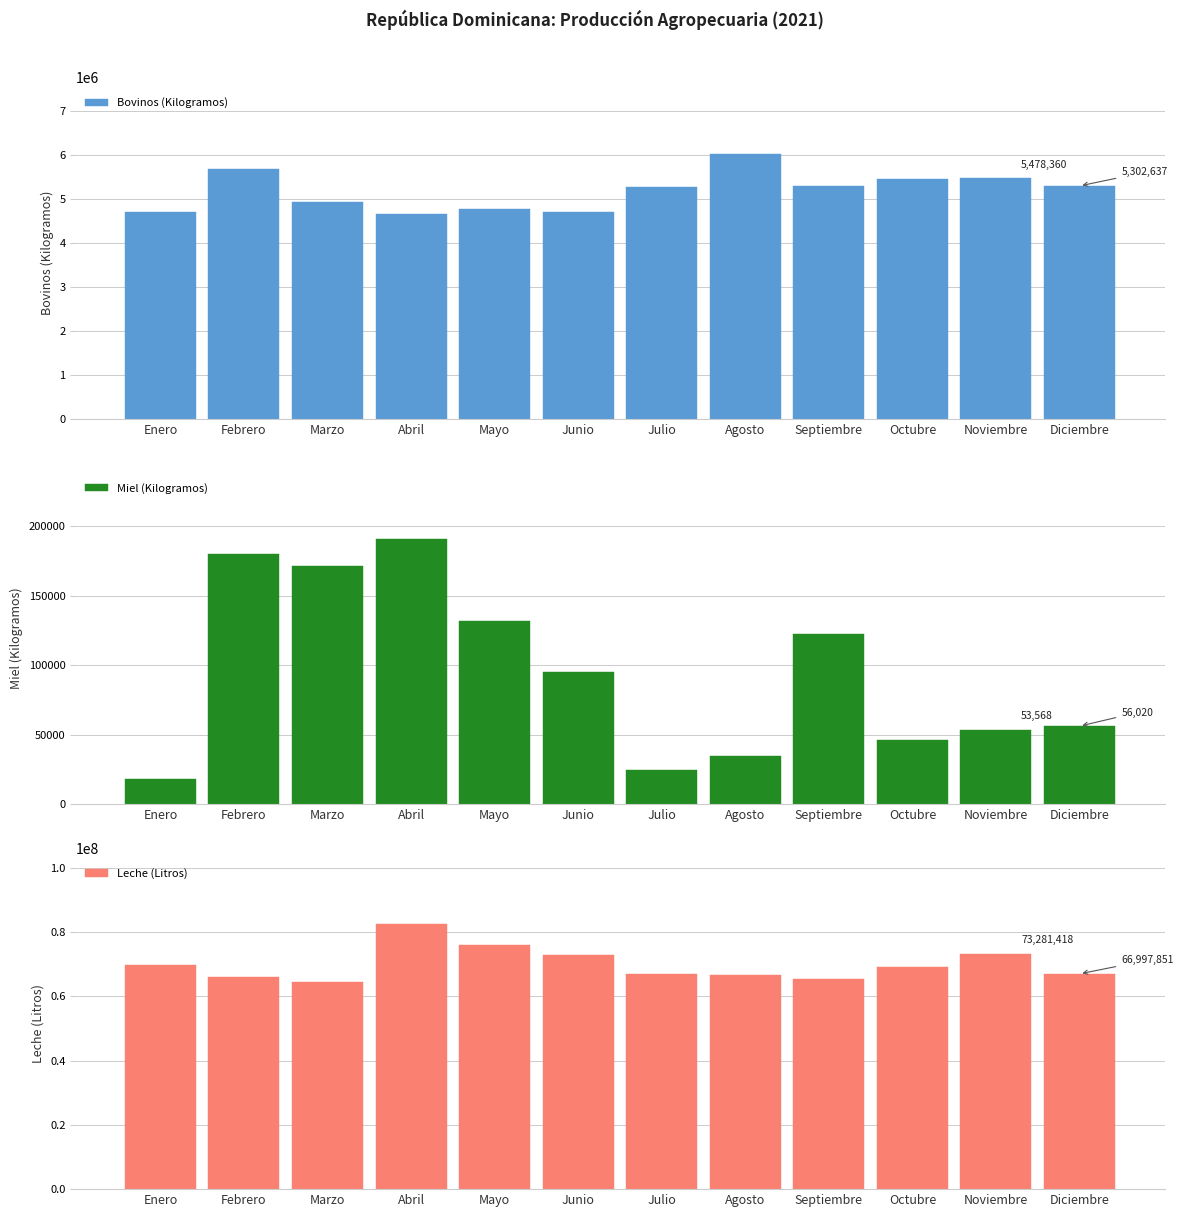

Where does the Leche (Litros) series first go above 69124981?

Enero